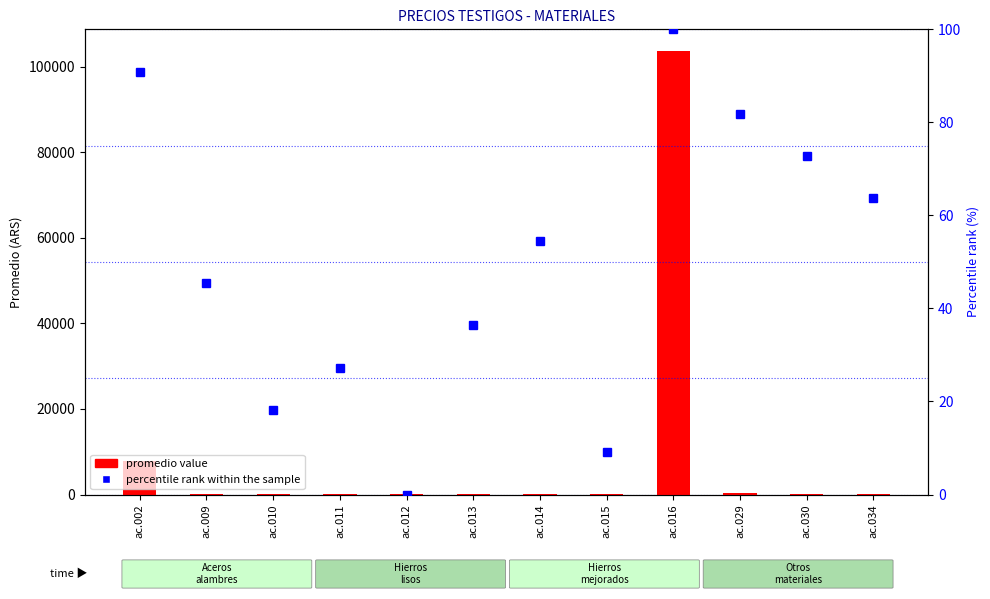

What is the difference between the highest and lowest values at ac.010?

100.2